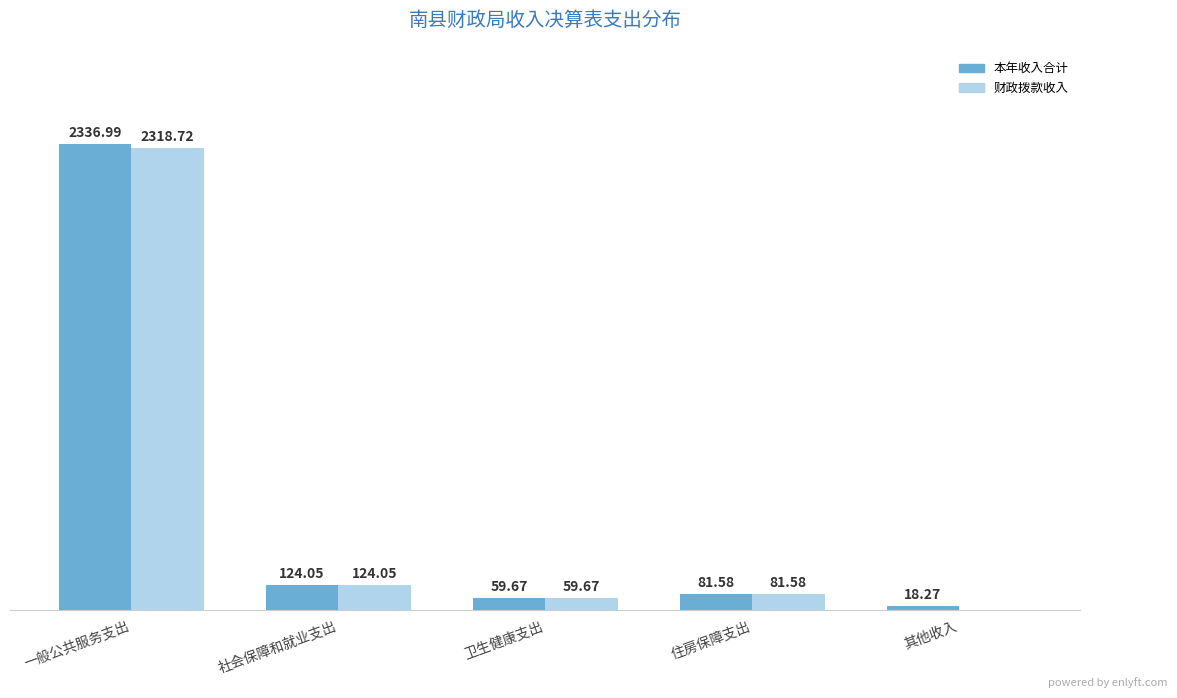

Which label corresponds to the largest value in the chart?

一般公共服务支出